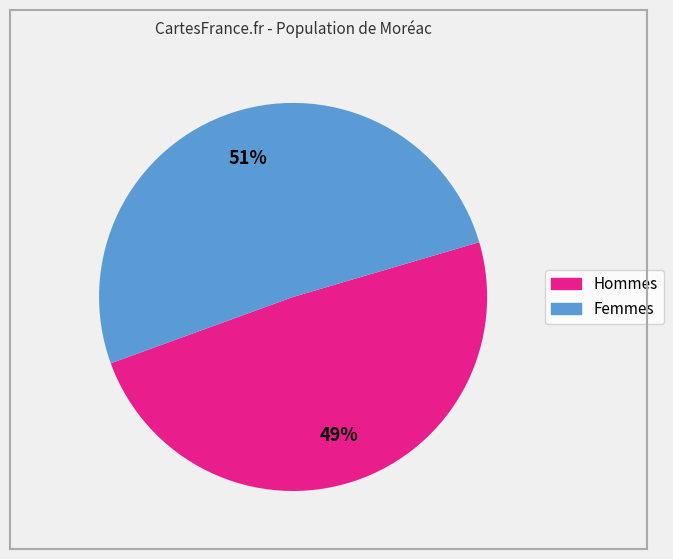

Is there any slice that represents more than half of the pie?

Yes